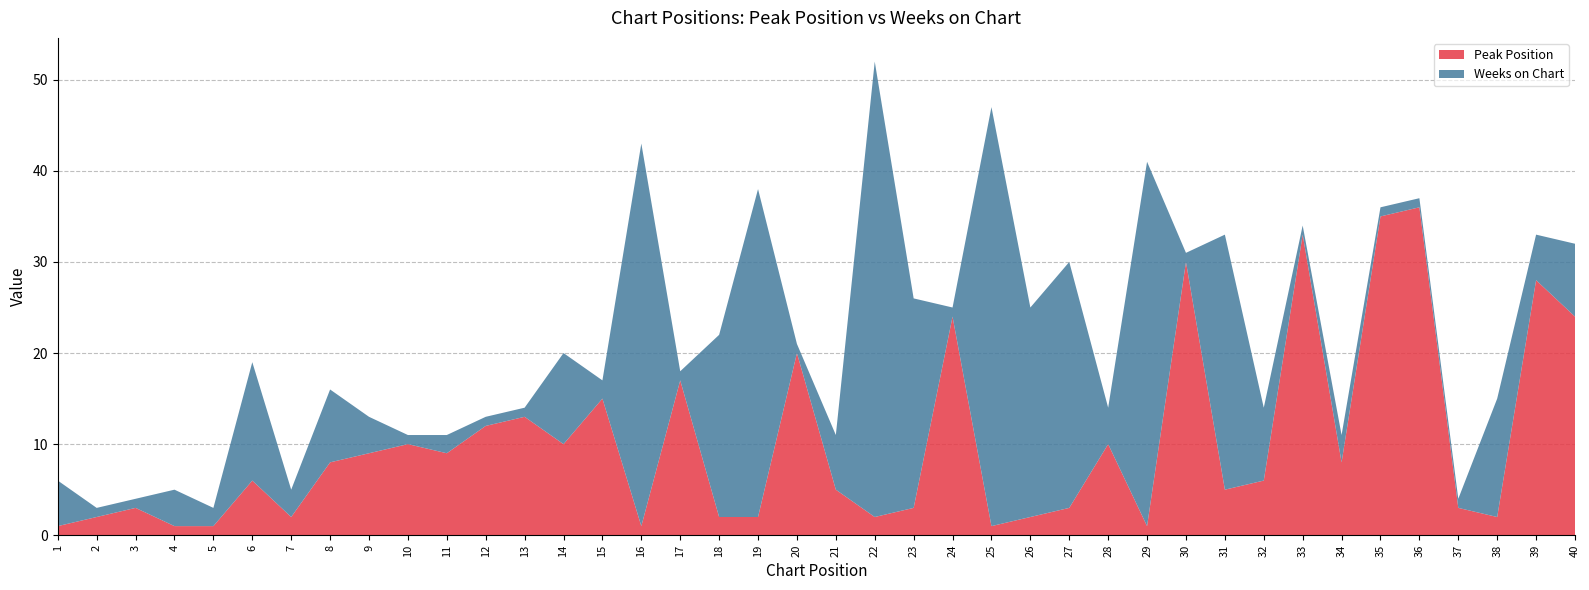

Reading left to right, list all the values displayed in this chart.

Peak Position: 1	2	3	1	1	6	2	8	9	10	9	12	13	10	15	1	17	2	2	20	5	2	3	24	1	2	3	10	1	30	5	6	33	8	35	36	3	2	28	24
Weeks on Chart: 5	1	1	4	2	13	3	8	4	1	2	1	1	10	2	42	1	20	36	1	6	50	23	1	46	23	27	4	40	1	28	8	1	3	1	1	1	13	5	8